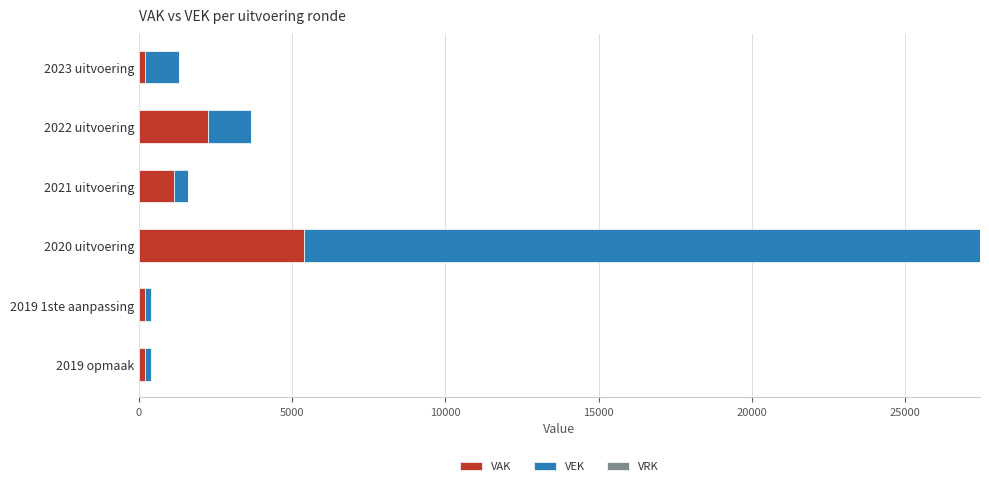

The value of VAK at 2021 uitvoering is 1141. True or false?

True